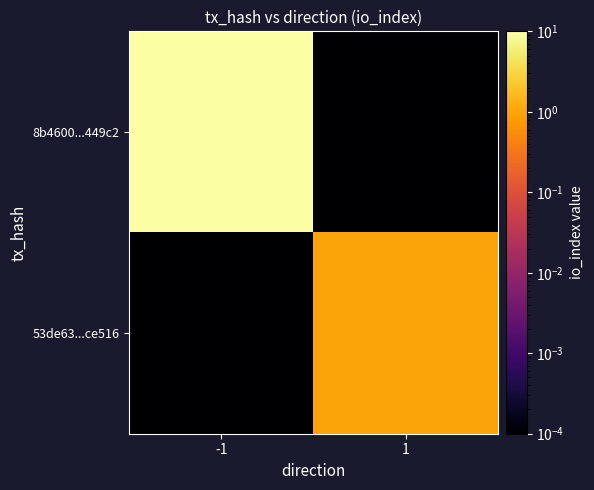

Reading left to right, what are all the values shown in this chart?

8b4600...449c2: -1=429.0	1=0.0
53de63...ce516: -1=0.0	1=1.0